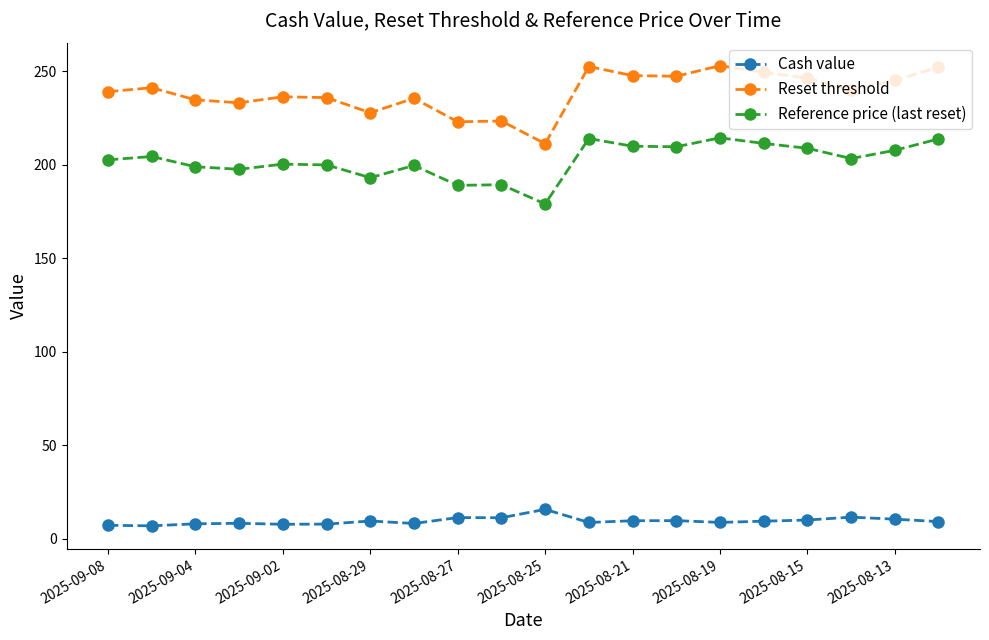

What is the value of the Cash value point at the 7th from the left?

9.4